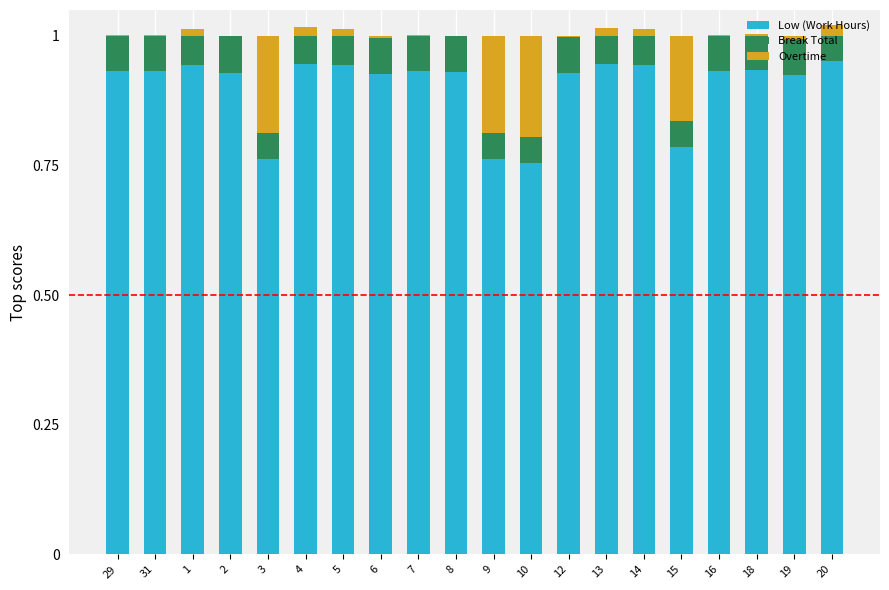

The value of Low (Work Hours) at 16 is 0.9. True or false?

True